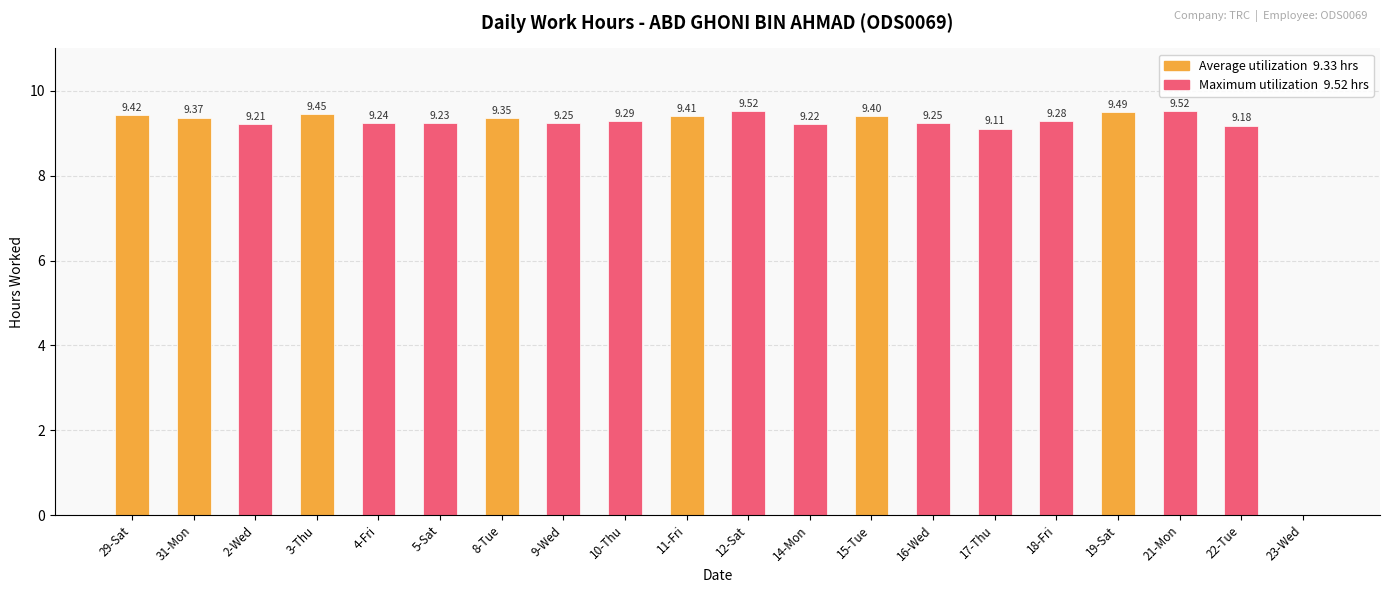

Which has a higher value, 8-Tue or 18-Fri?

8-Tue